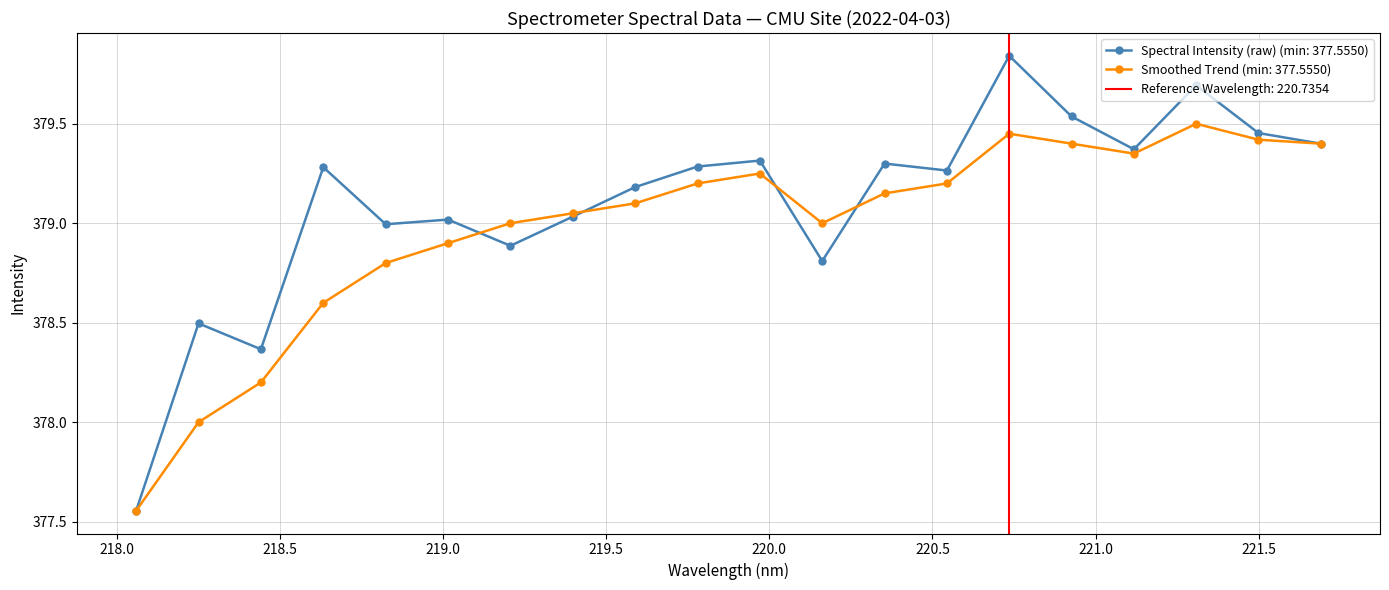

Which series has the largest range (max minus min)?

Spectral Intensity (raw)